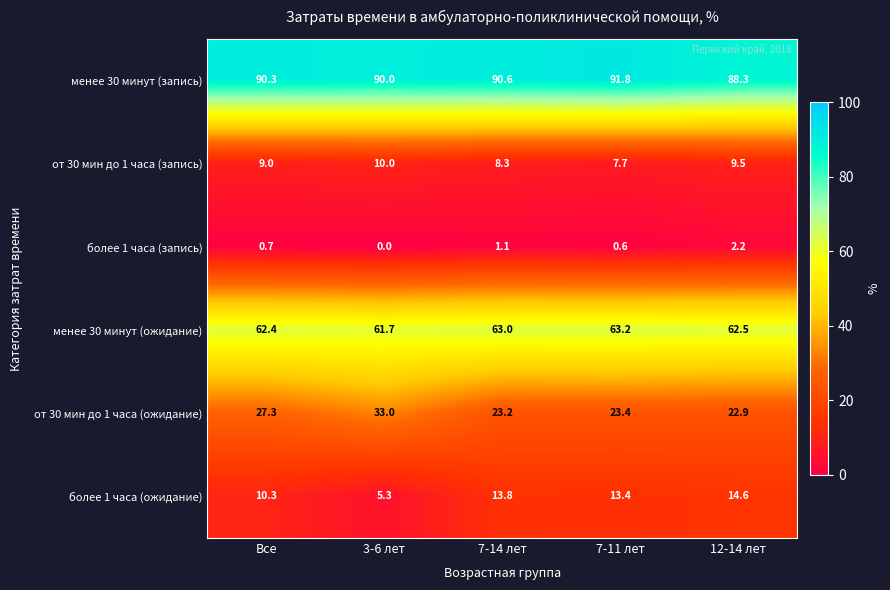

Reading left to right, transcribe all the data shown in this chart.

менее 30 минут (запись): Все=90.3	3-6 лет=90.0	7-14 лет=90.6	7-11 лет=91.8	12-14 лет=88.3
от 30 мин до 1 часа (запись): Все=9.0	3-6 лет=10.0	7-14 лет=8.3	7-11 лет=7.7	12-14 лет=9.5
более 1 часа (запись): Все=0.7	3-6 лет=0.0	7-14 лет=1.1	7-11 лет=0.6	12-14 лет=2.2
менее 30 минут (ожидание): Все=62.4	3-6 лет=61.7	7-14 лет=63.0	7-11 лет=63.2	12-14 лет=62.5
от 30 мин до 1 часа (ожидание): Все=27.3	3-6 лет=33.0	7-14 лет=23.2	7-11 лет=23.4	12-14 лет=22.9
более 1 часа (ожидание): Все=10.3	3-6 лет=5.3	7-14 лет=13.8	7-11 лет=13.4	12-14 лет=14.6